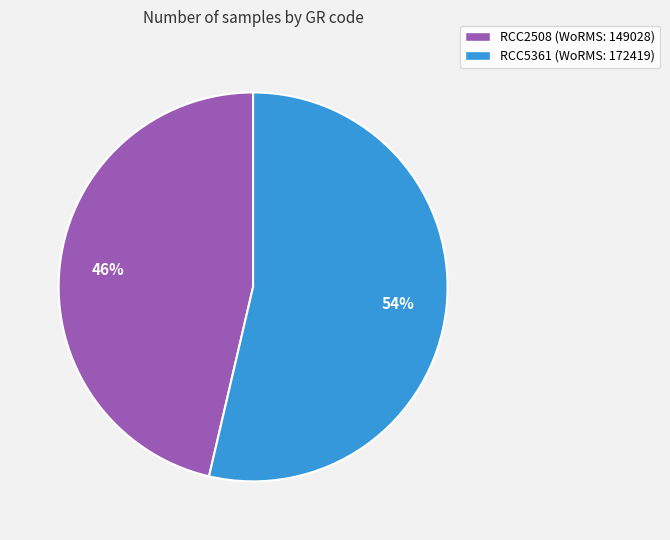

Rank the categories by value from highest to lowest.

RCC5361, RCC2508